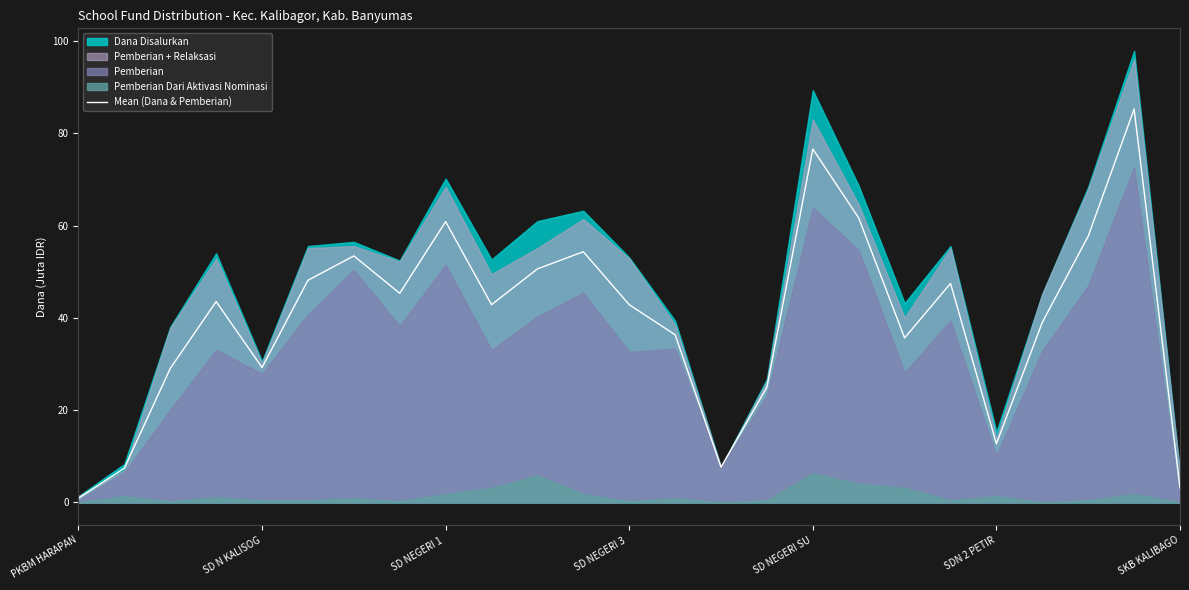

How many lines are shown in the chart?

1